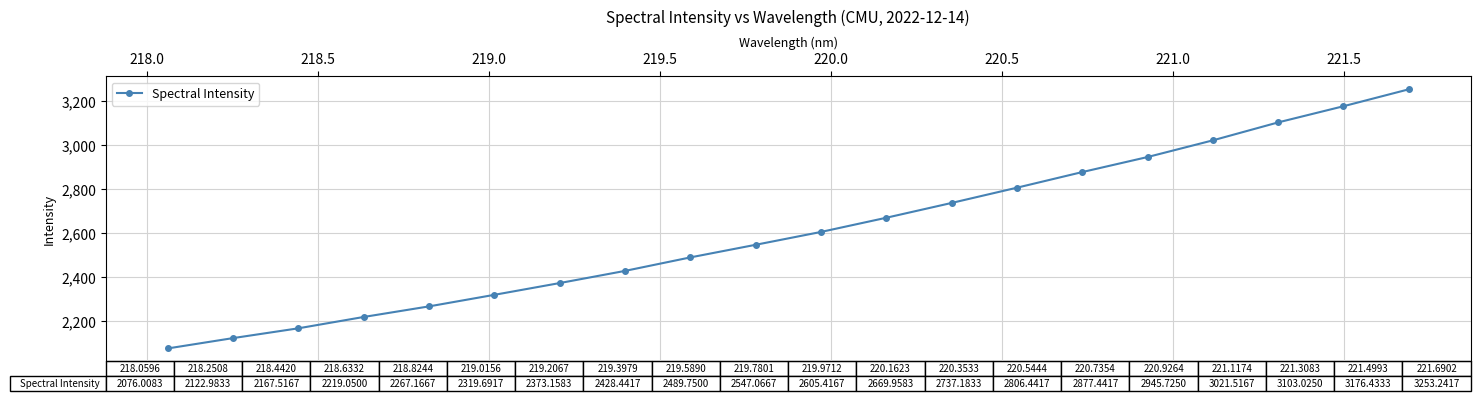

What is the maximum value shown in the chart?

3253.2